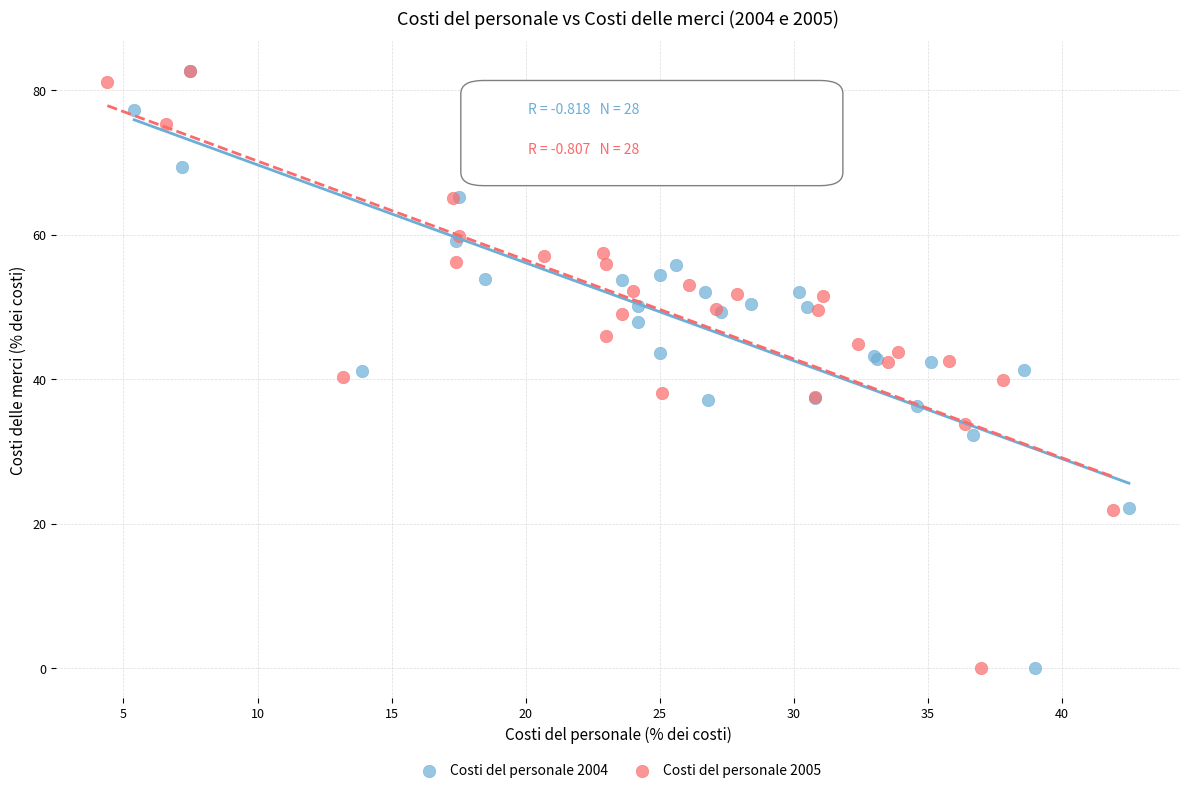

What are all the series names shown in the legend?

Costi del personale 2004, Costi del personale 2005